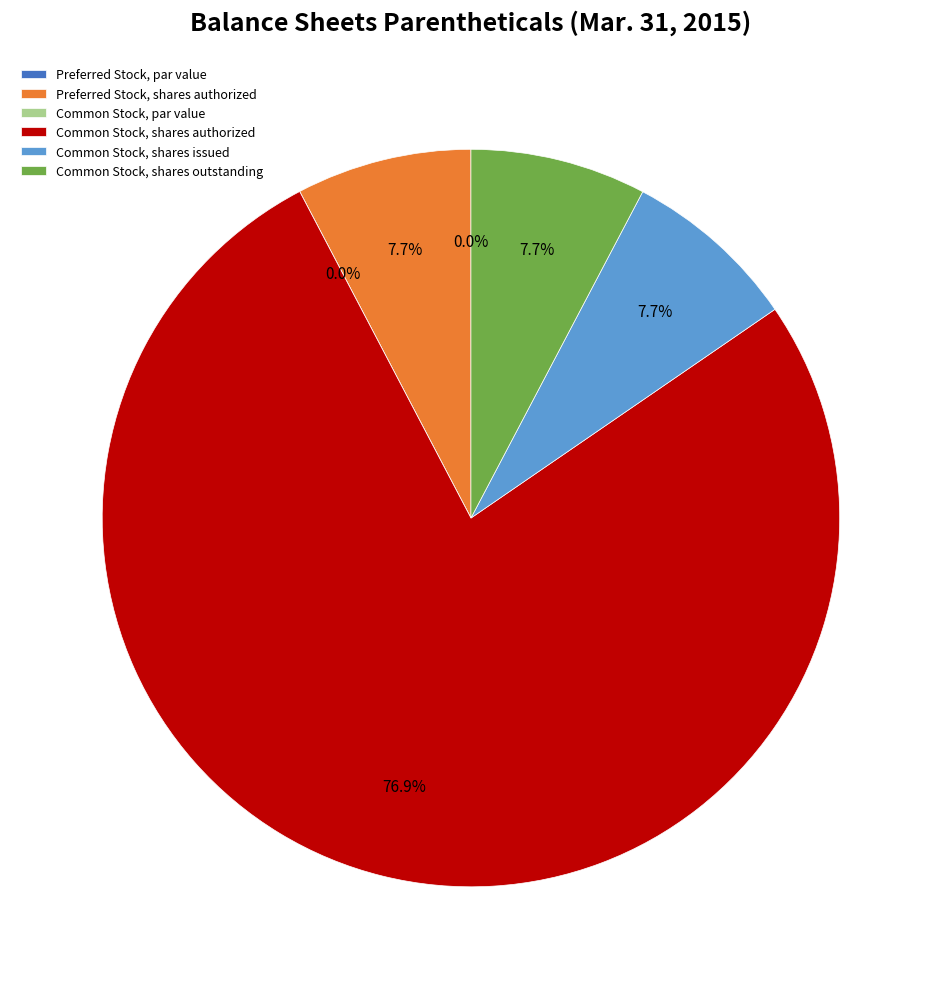

What percentage is NOT represented by Common Stock, shares authorized?

23.1%